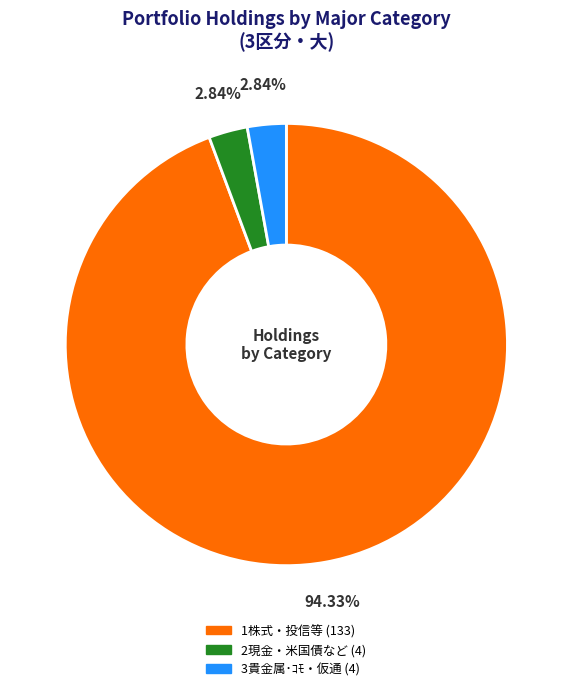

What percentage is the 2現金・米国債など slice, to the nearest percent?

3%